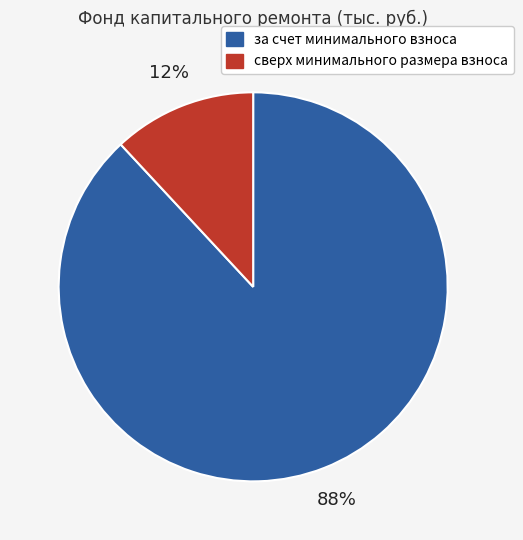

What is the largest slice in the pie chart?

за счет минимального взноса